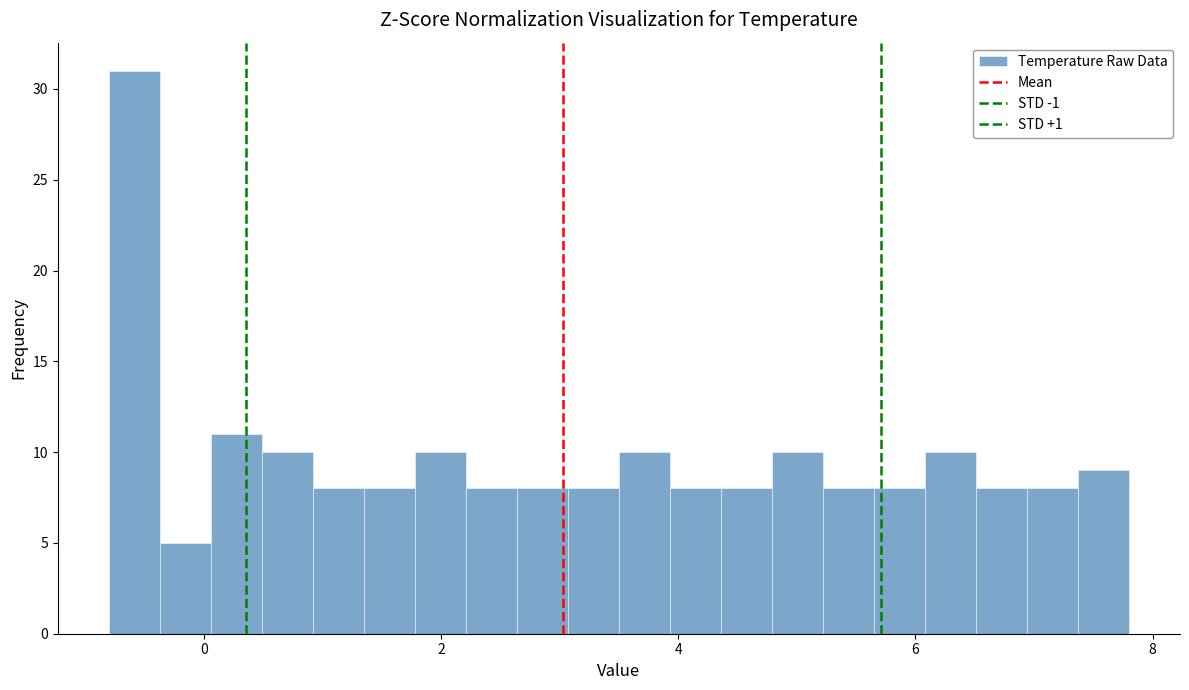

Read against the x-axis, roughly where is the centre of the tallest bar?

-0.6